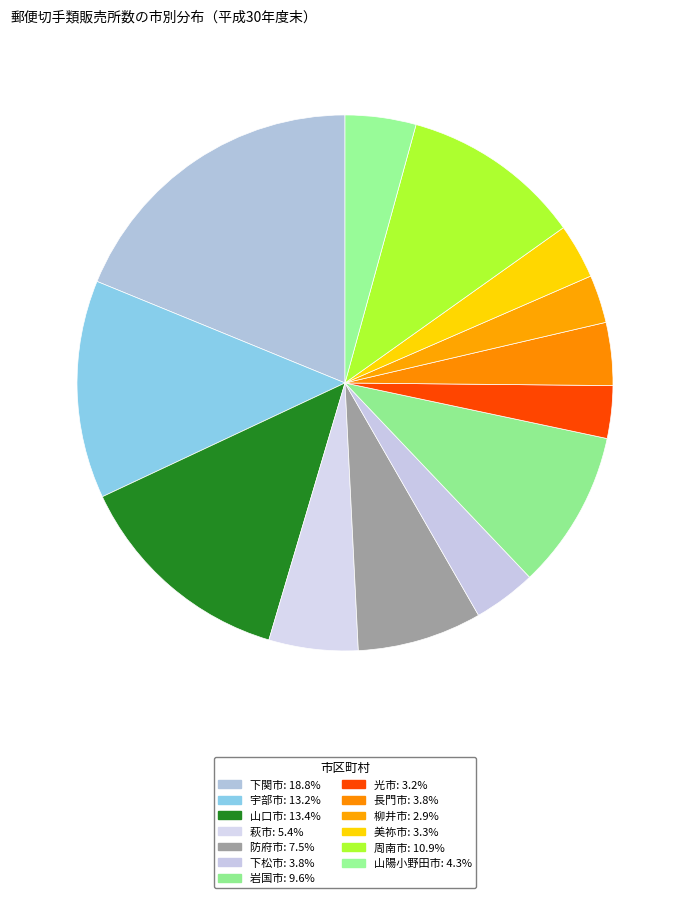

Is it true that 萩市 is 1% of the pie?

False